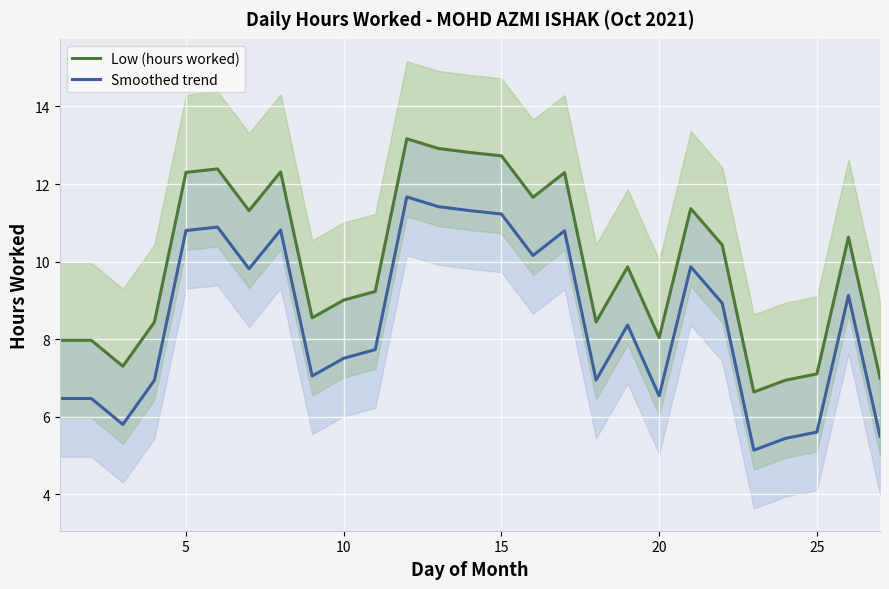

What is the minimum value for Smoothed trend?

5.1